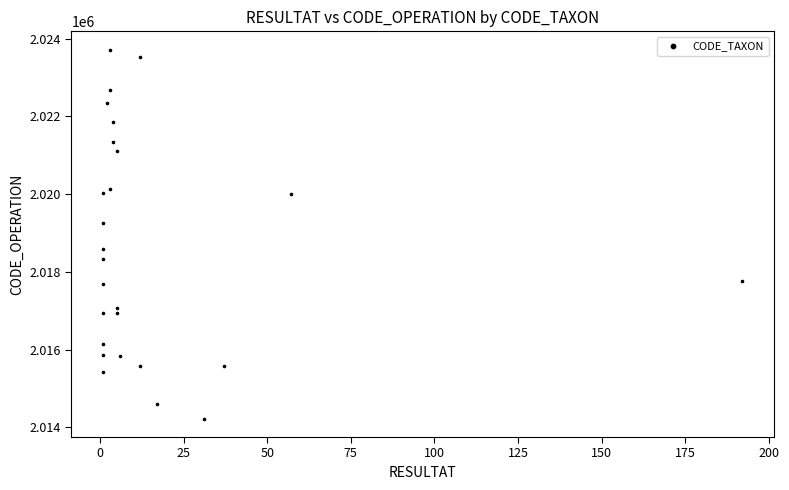

What is the range of Y values (max minus min)?

9493.3